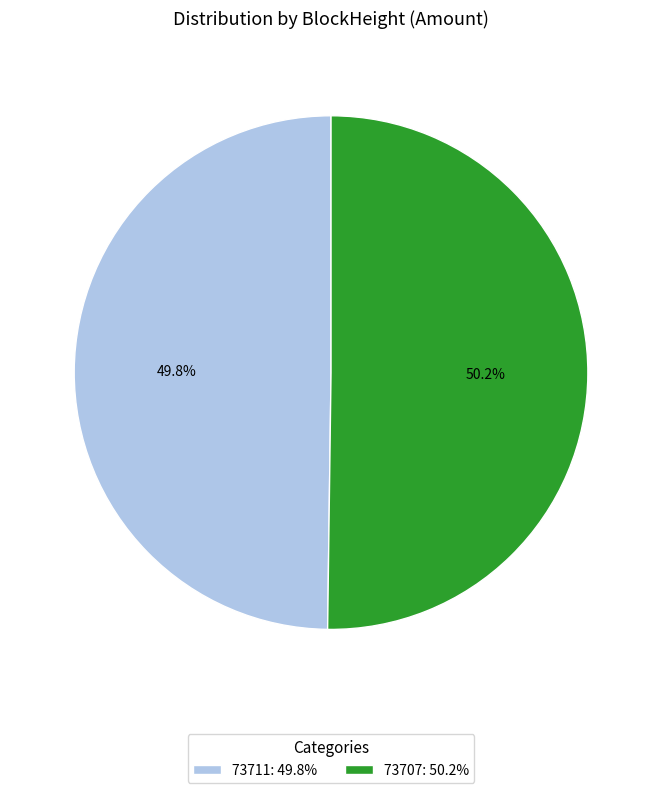

Approximately how many times larger is the value at 73707: 50.2% compared to 73711: 49.8%?

1.0